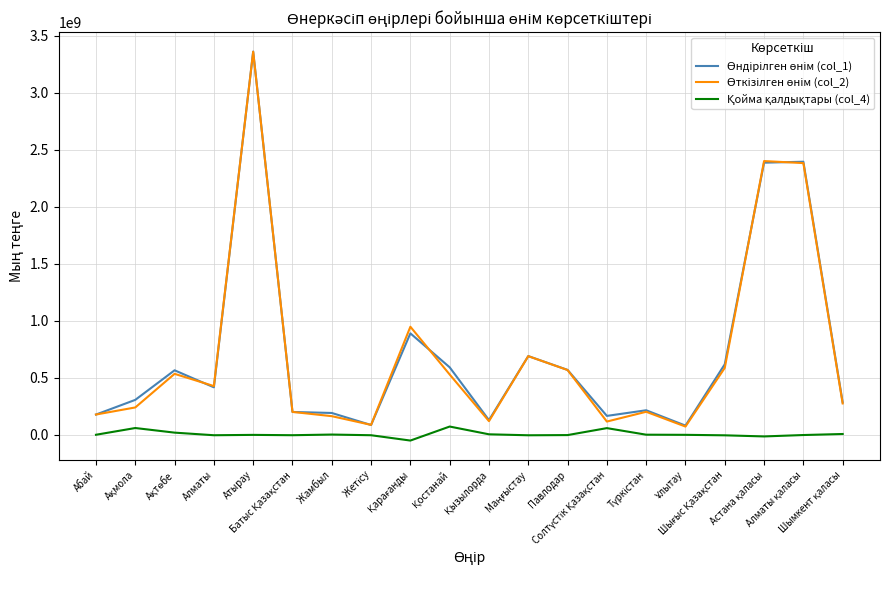

What is the maximum value shown in the chart?

3360601915